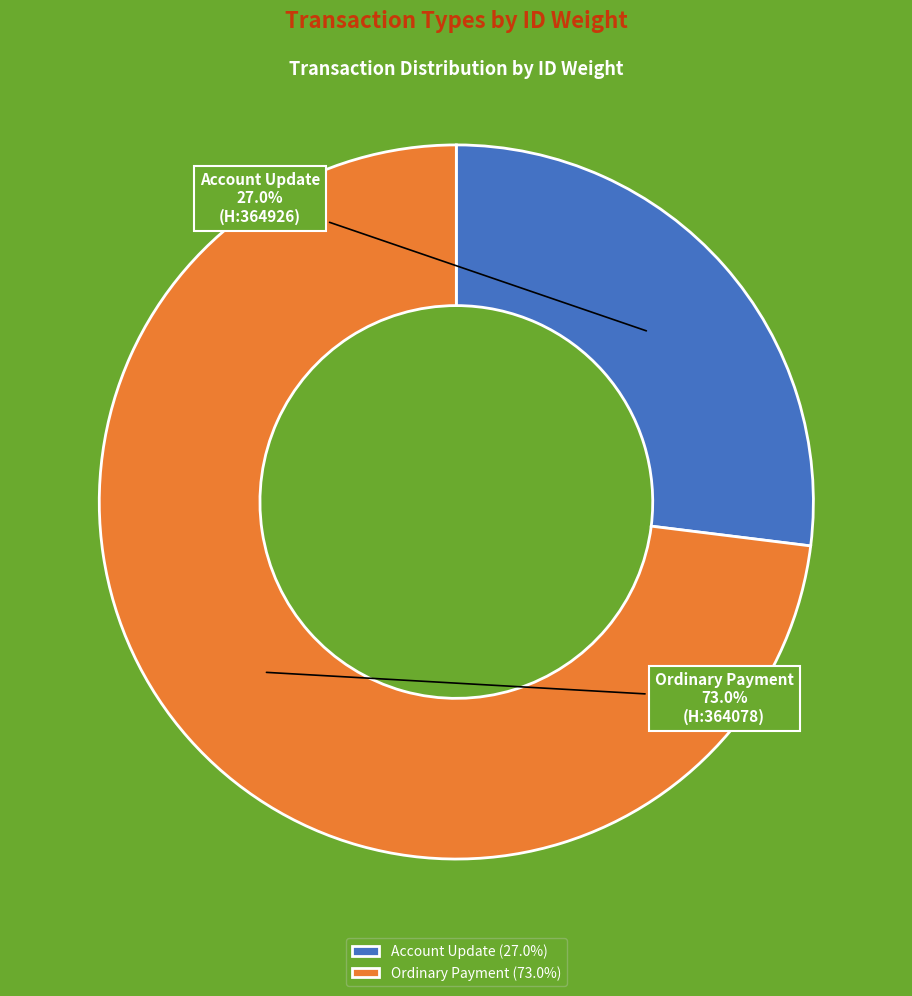

Combined, what portion of the pie is Ordinary Payment and Account Update?

100.0%